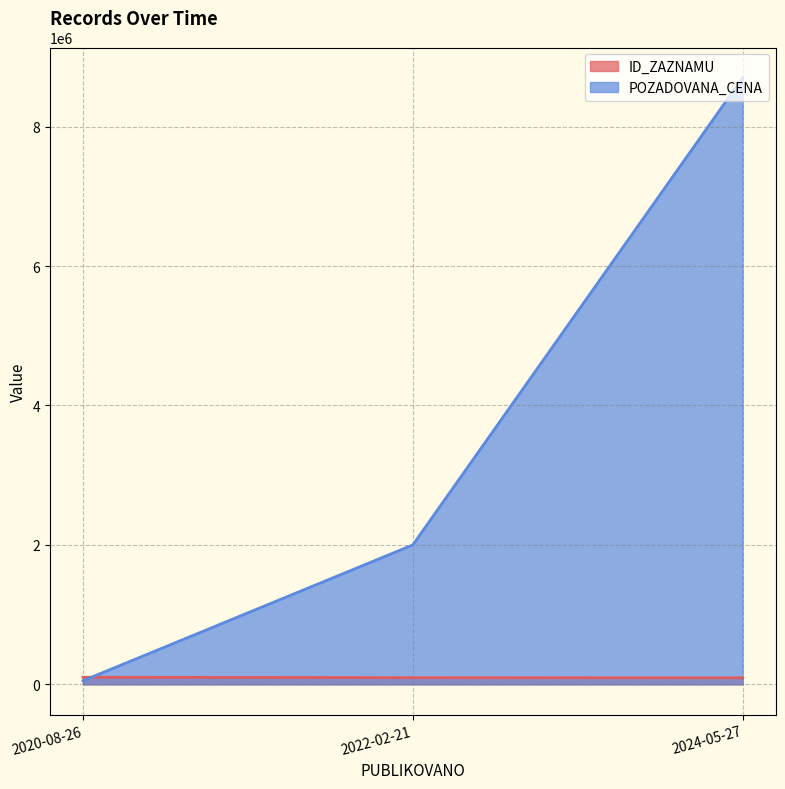

What are all the series names shown in the legend?

ID_ZAZNAMU, POZADOVANA_CENA